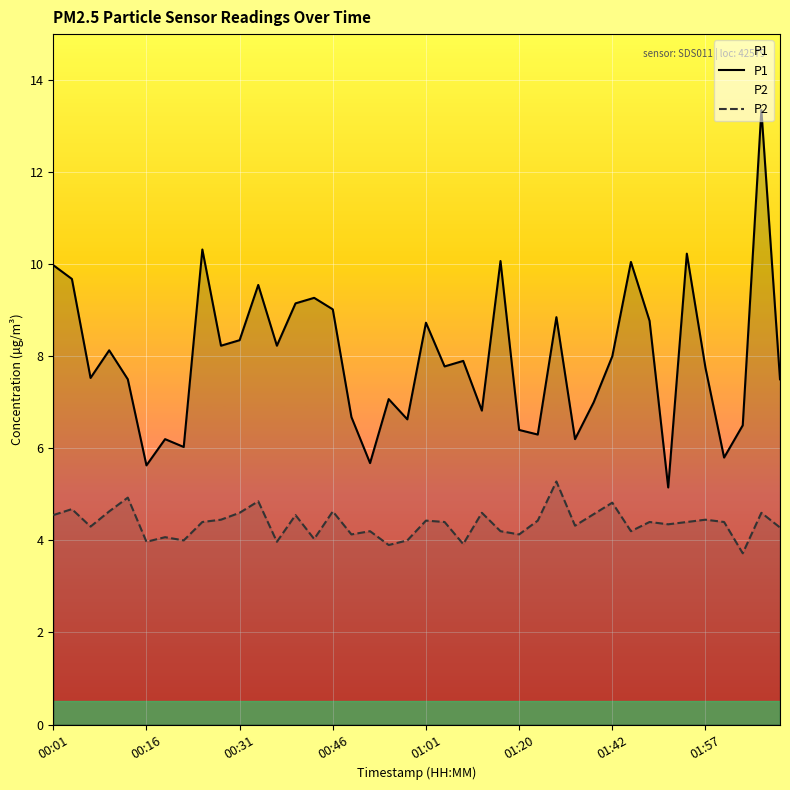

True or false: P1 and P2 intersect in this chart.

False